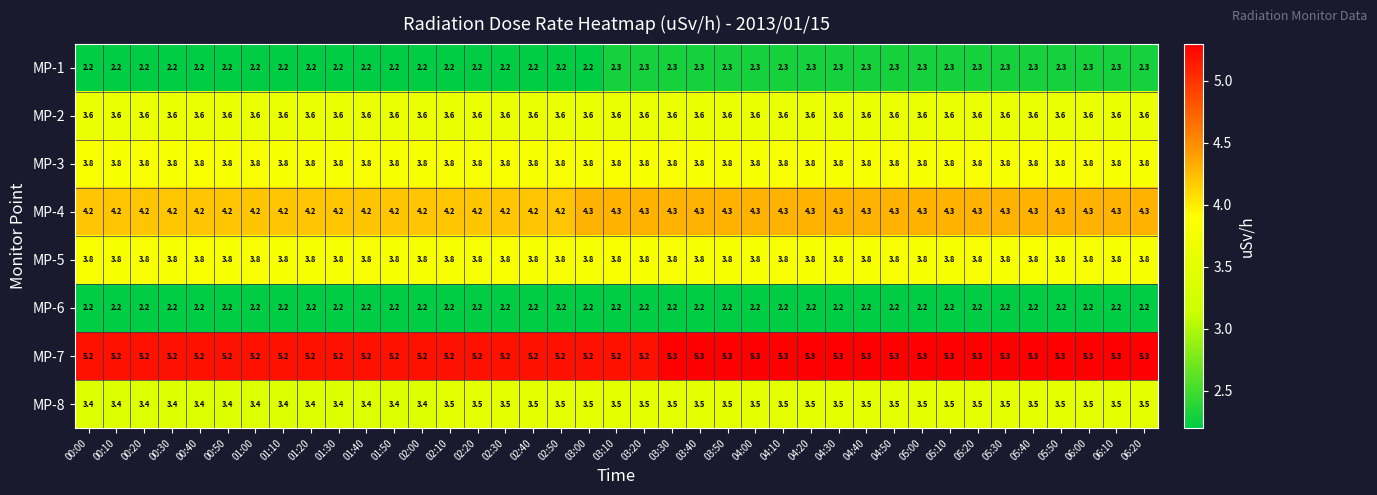

What is the minimum value shown in the chart?

2.2